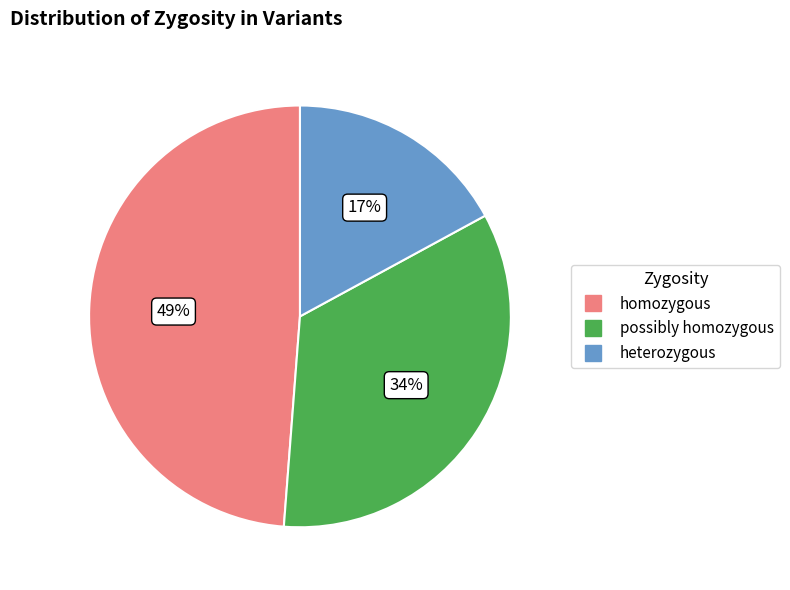

How many segments does this pie chart have?

3